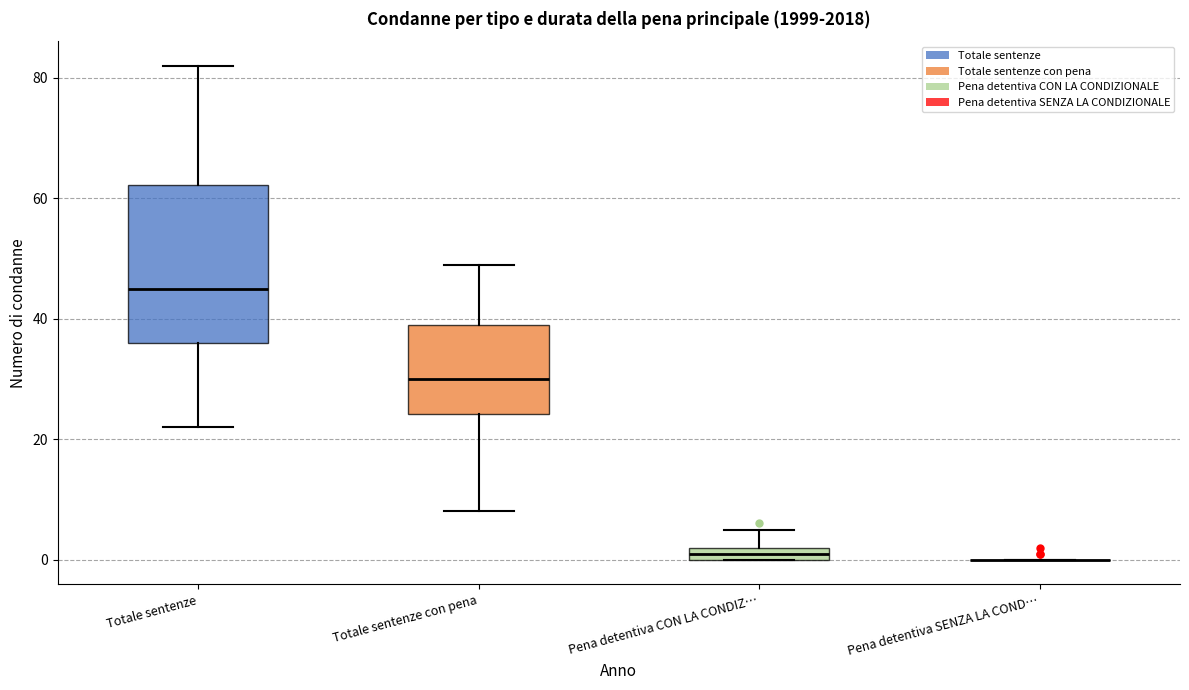

Which box is the tallest, from its lower edge to its upper edge?

Totale sentenze